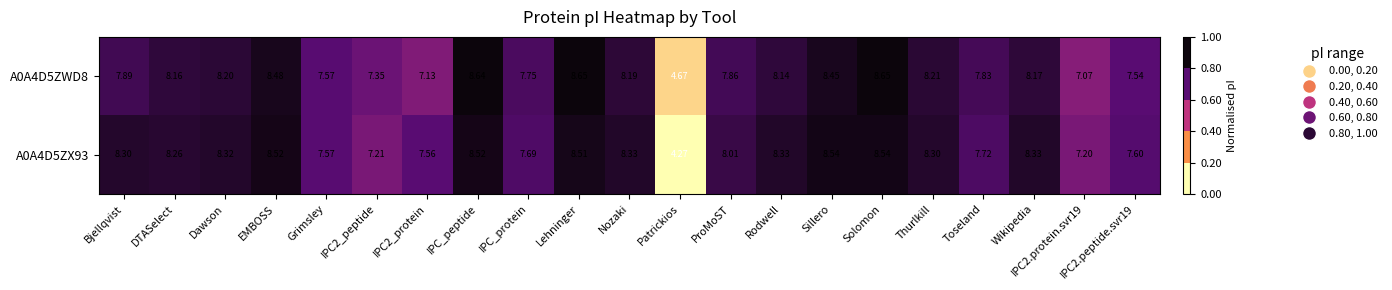

At which category is the sum across all series the highest?

Solomon